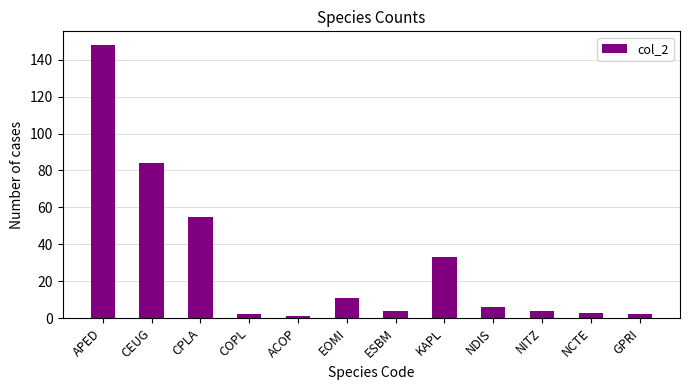

Approximately how many times larger is the value at ESBM compared to EOMI?

0.4